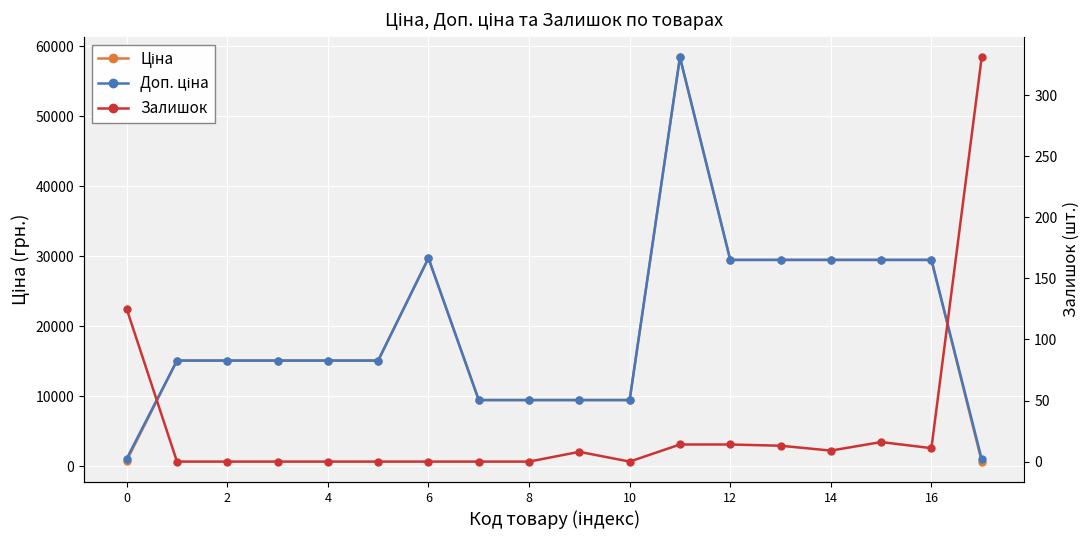

True or false: Ціна and Доп. ціна intersect in this chart.

False